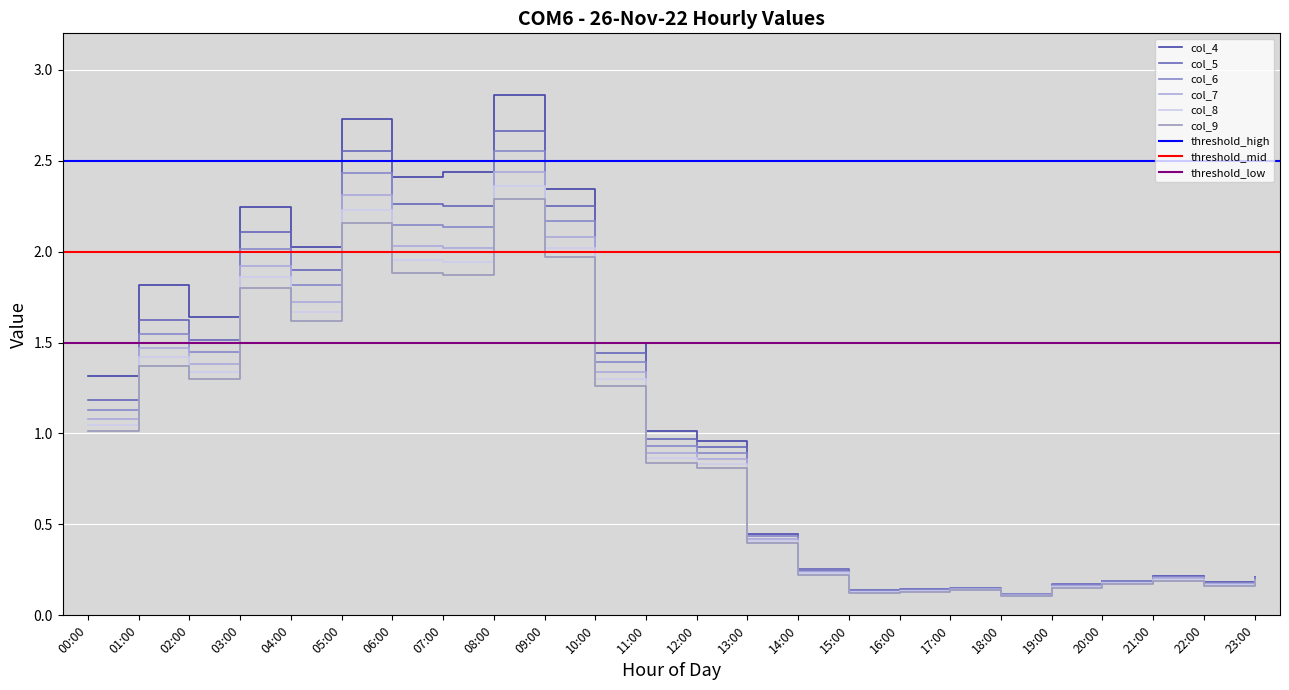

List the labels in order of col_9 value, smallest first.

18:00, 15:00, 16:00, 17:00, 19:00, 22:00, 20:00, 23:00, 21:00, 14:00, 13:00, 12:00, 11:00, 00:00, 10:00, 02:00, 01:00, 04:00, 03:00, 07:00, 06:00, 09:00, 05:00, 08:00